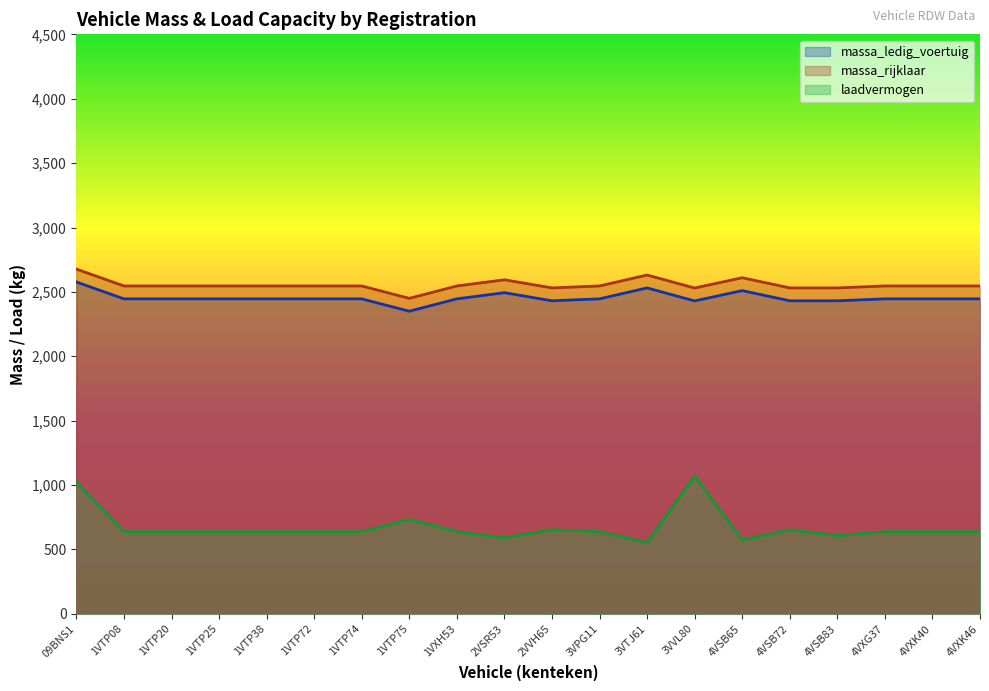

True or false: massa_rijklaar and massa_ledig_voertuig intersect in this chart.

False